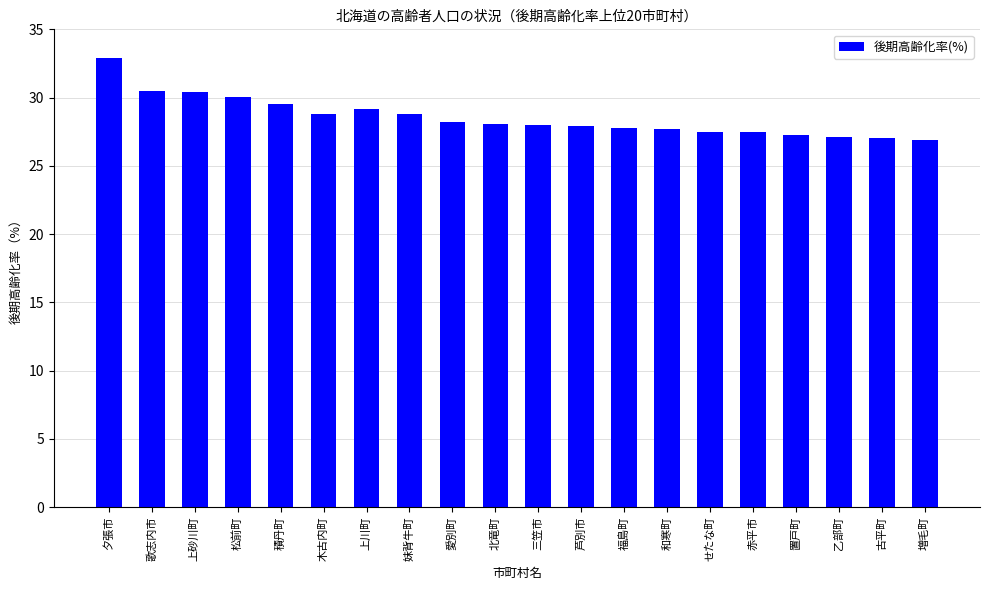

At which label does the data first exceed 28?

夕張市